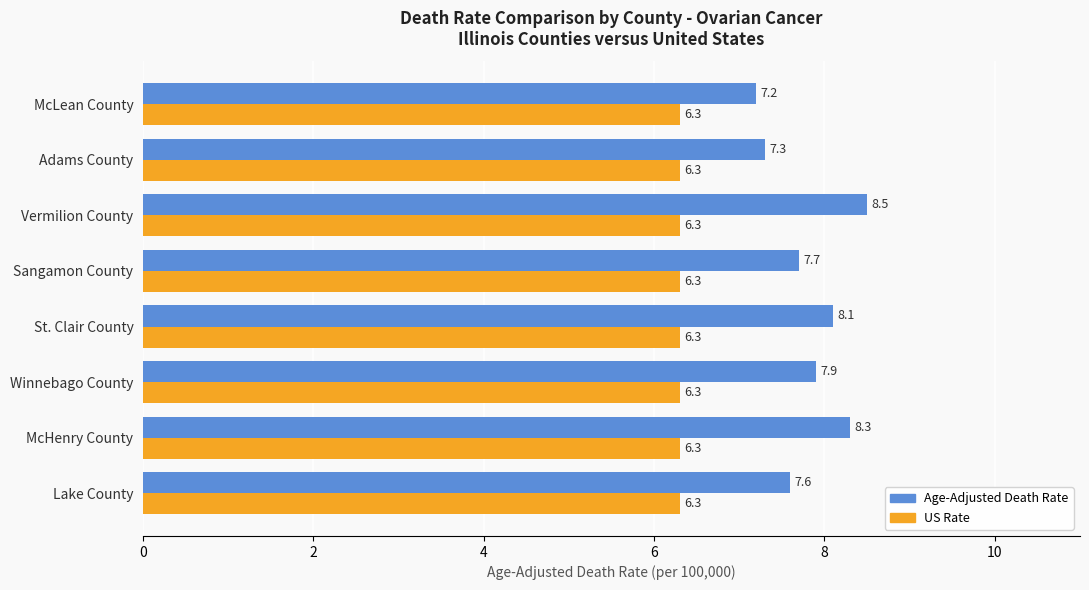

Between Sangamon County and McLean County, which series saw the biggest shift?

Age-Adjusted Death Rate